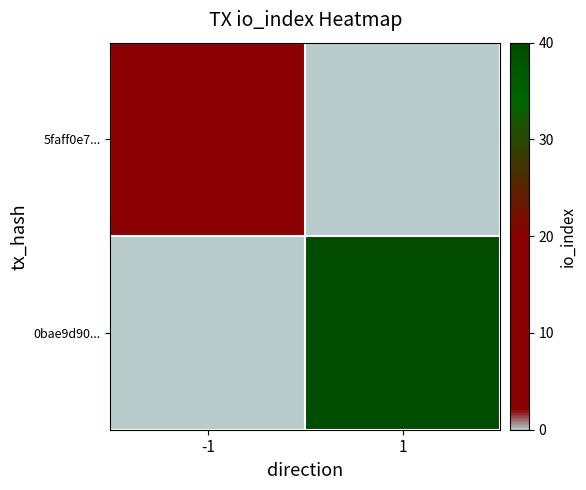

Which has a higher value, -1 or 1?

1